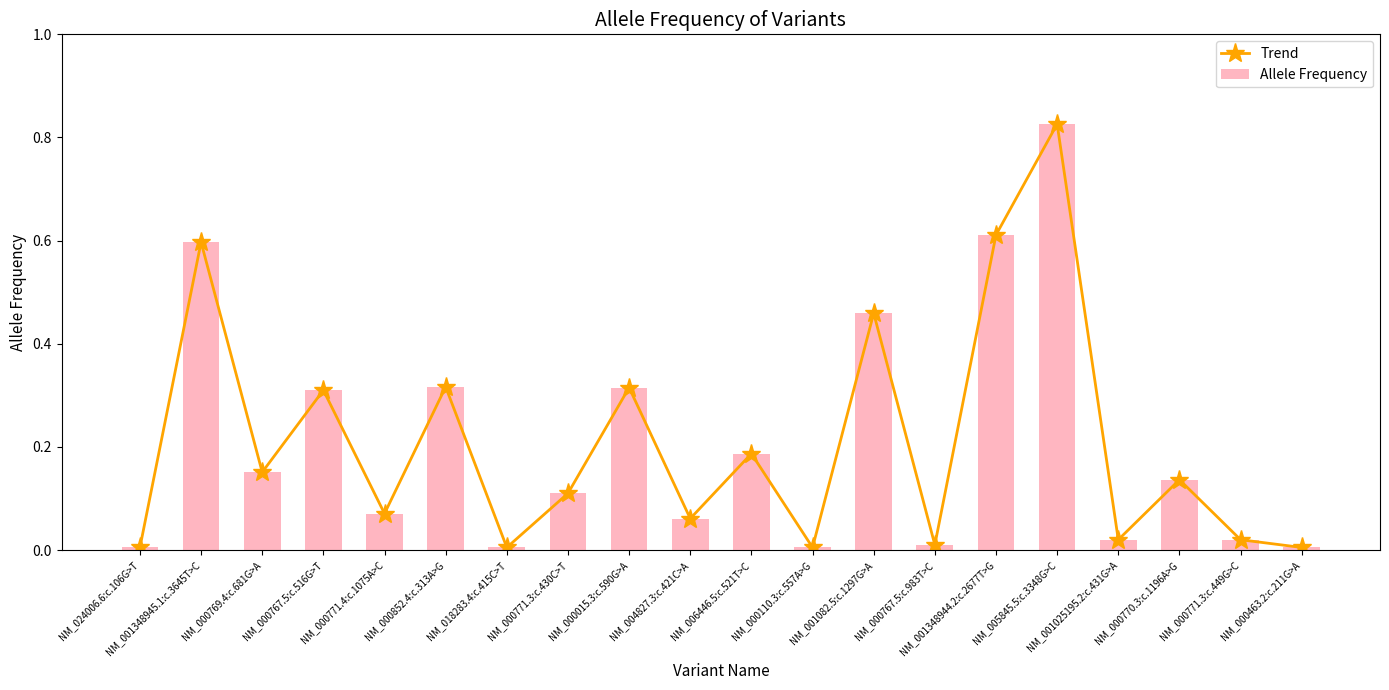

How many data points does each series have?

20